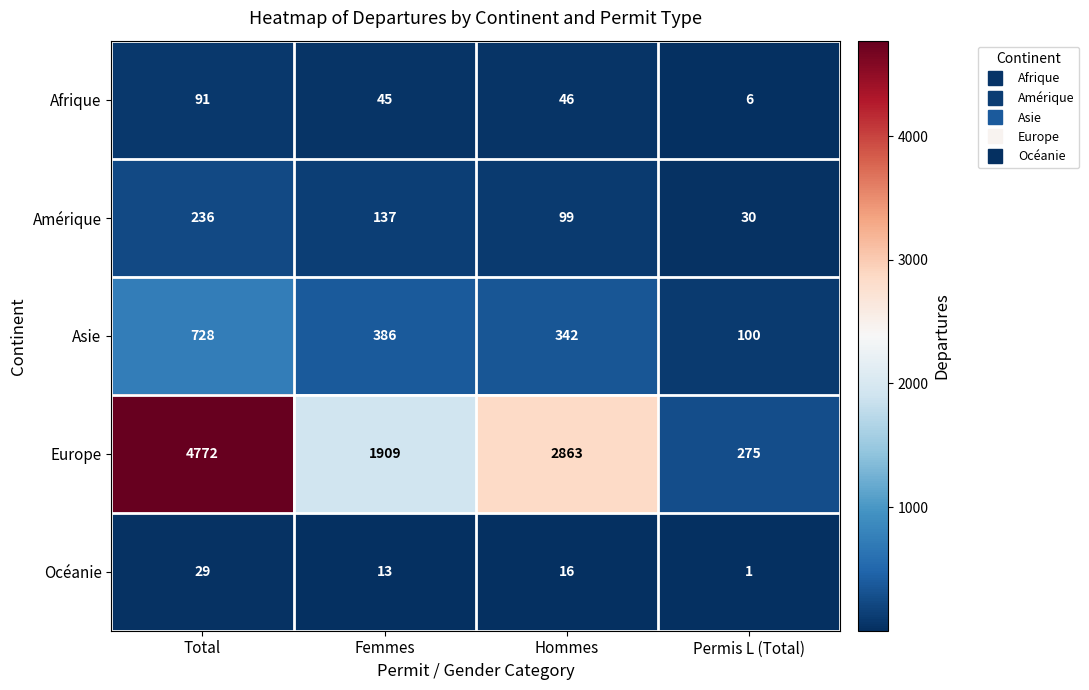

The Océanie series shows 6 at Total. True or false?

False